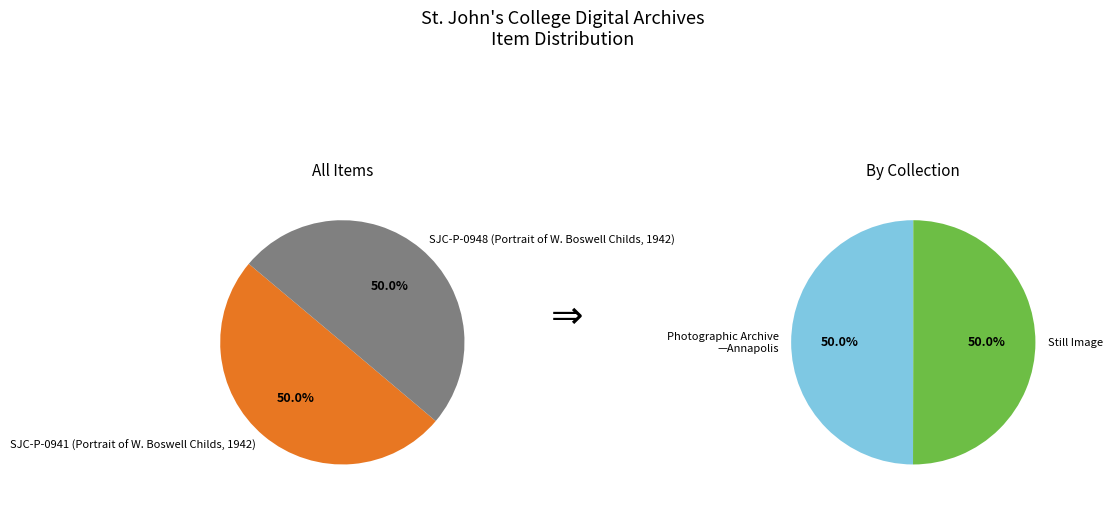

Which category has the biggest portion of the pie?

SJC-P-0948 (Portrait of W. Boswell Childs, 1942)